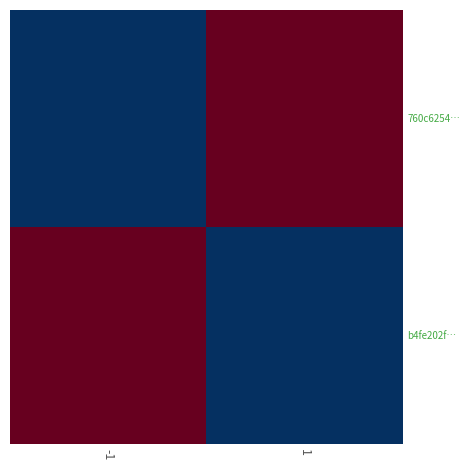

Reading left to right, extract all data points from this chart.

760c6254…: -1=0	1=10
b4fe202f…: -1=10	1=0